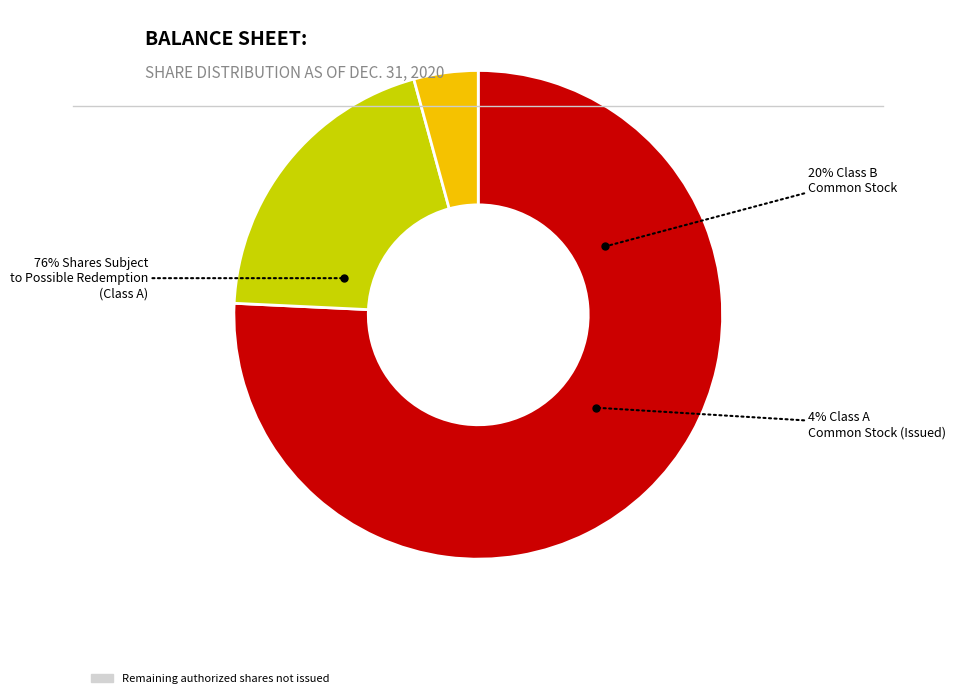

To the nearest percent, what percentage of the pie is Shares Subject to Possible Redemption (Class A)?

76%